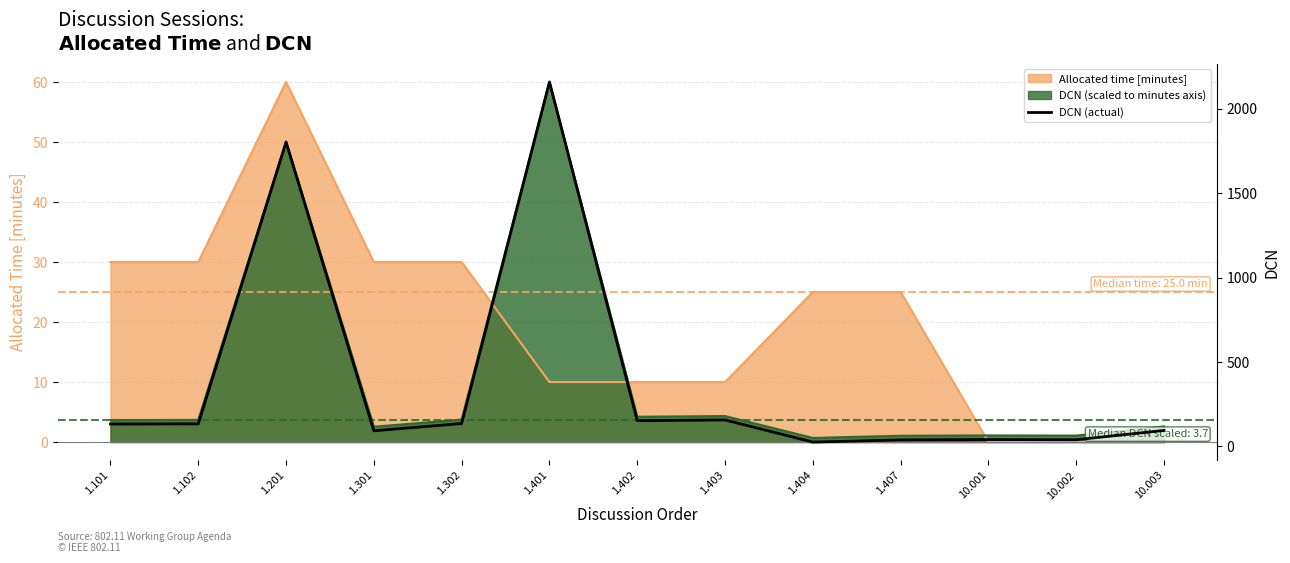

Which label corresponds to the largest value in the chart?

1.401